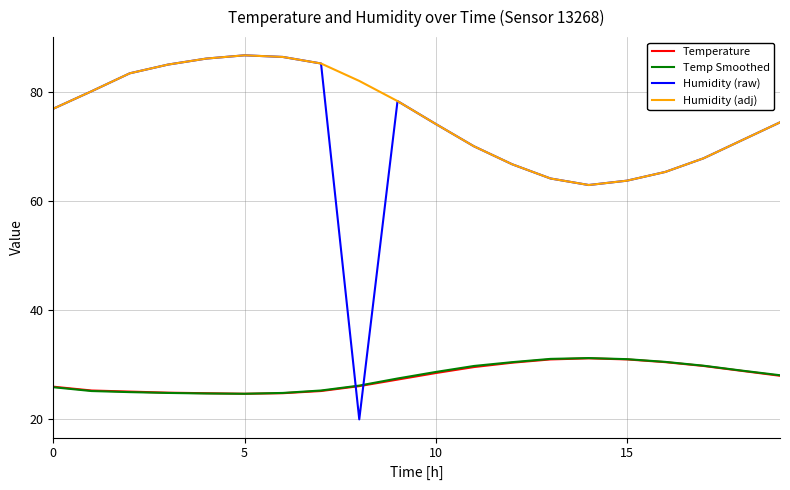

Which series has the largest total across all categories?

Humidity (adj)